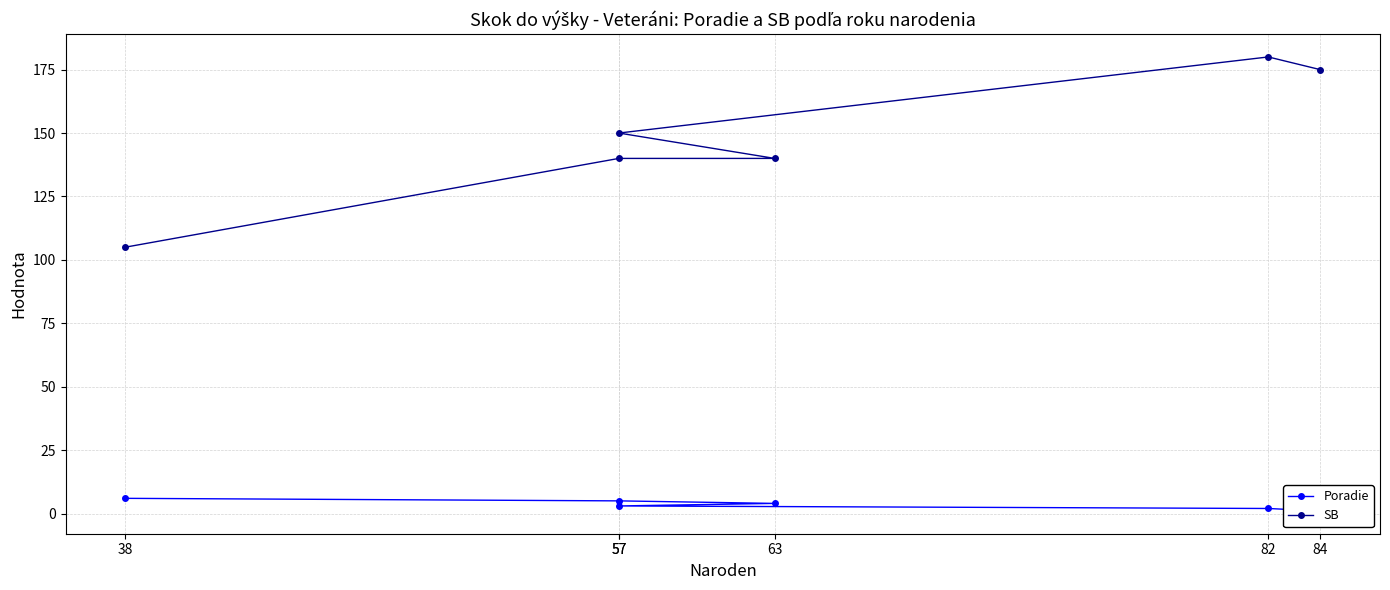

How many series are shown in this chart?

2